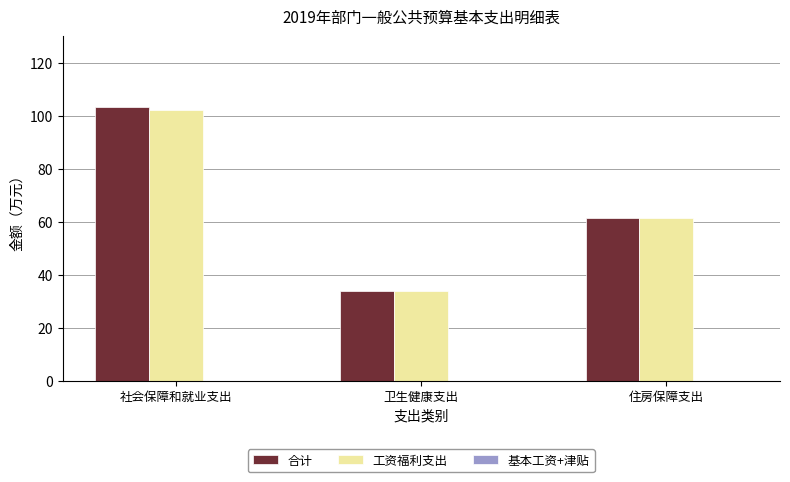

What is the approximate value of 工资福利支出 at 社会保障和就业支出?

102.1